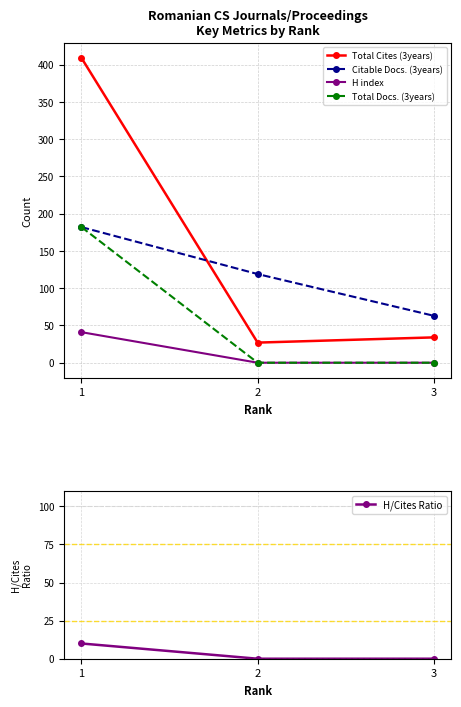

What is the difference between the maximum and second lowest values in the Total Cites (3years) series?

375